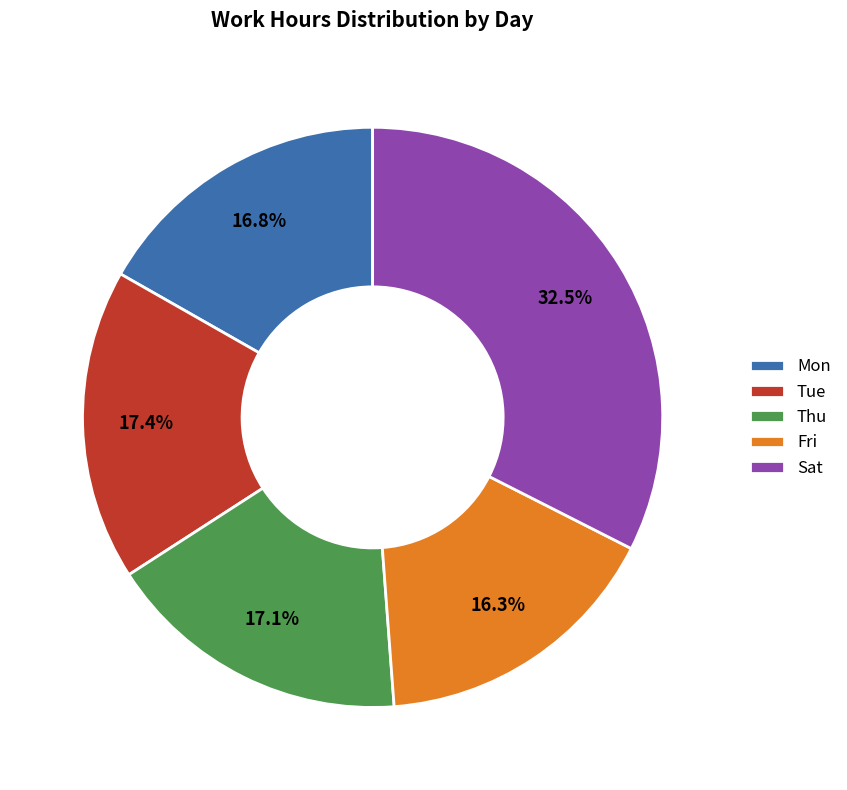

How many slices are in this pie chart?

5